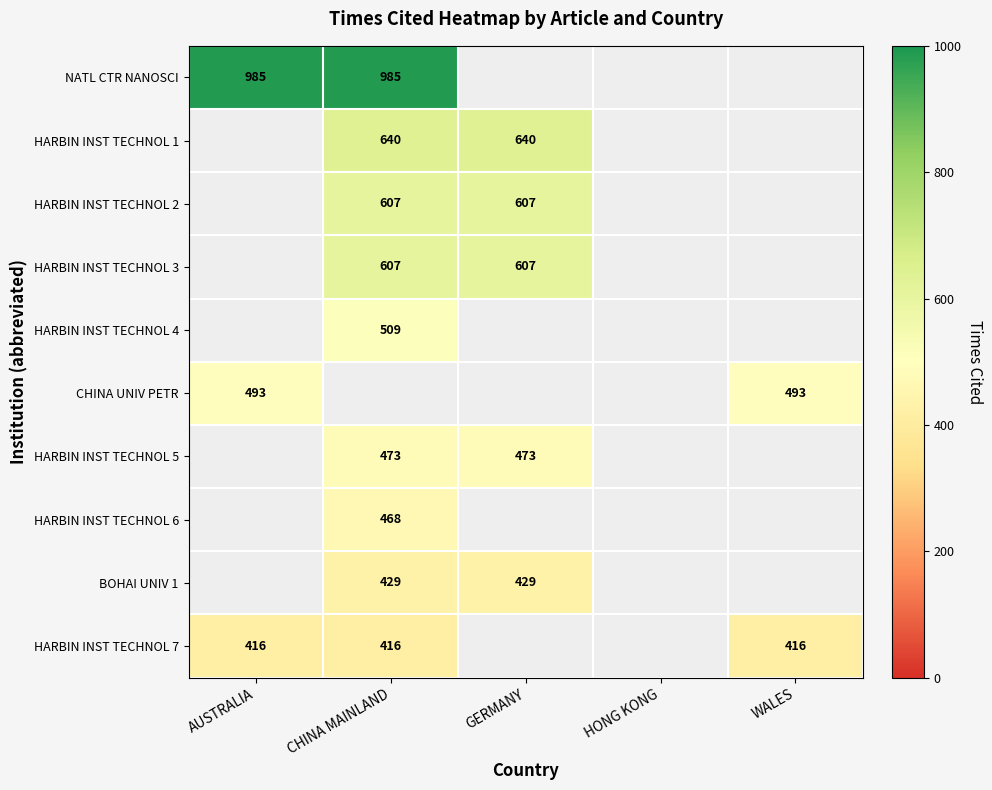

What is the greatest value displayed?

985.0